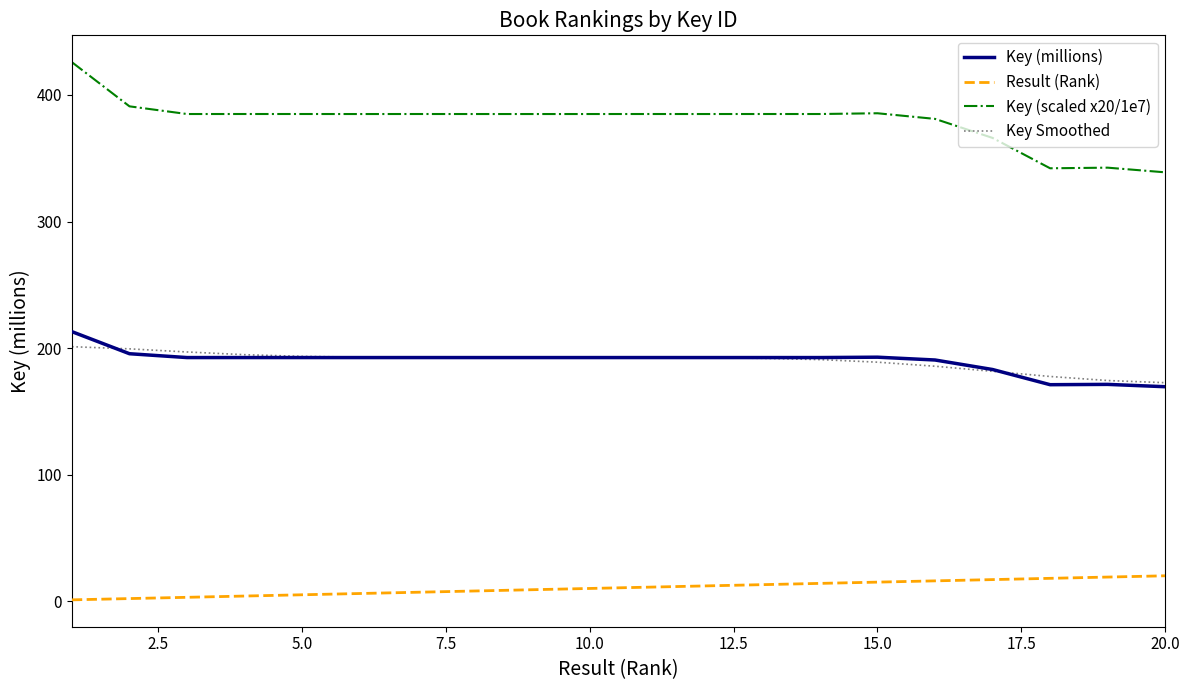

What is the greatest value displayed?

425.9